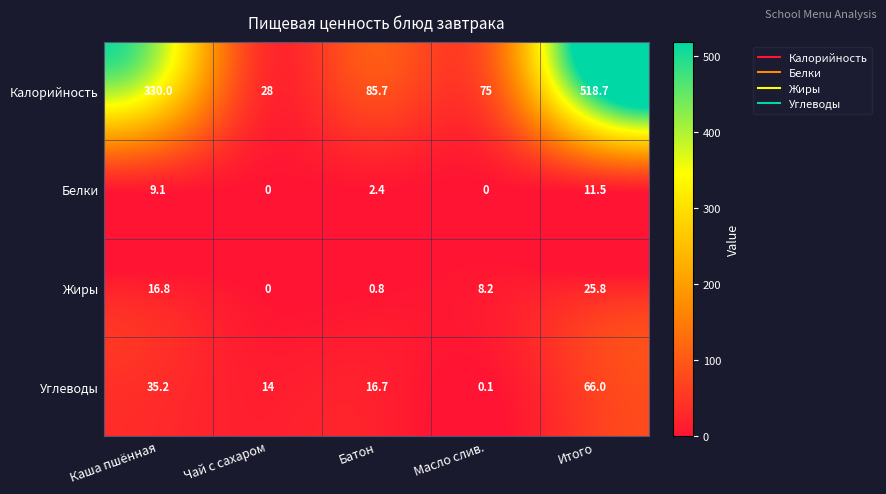

Where does the Жиры series first go above 8?

Каша пшённая